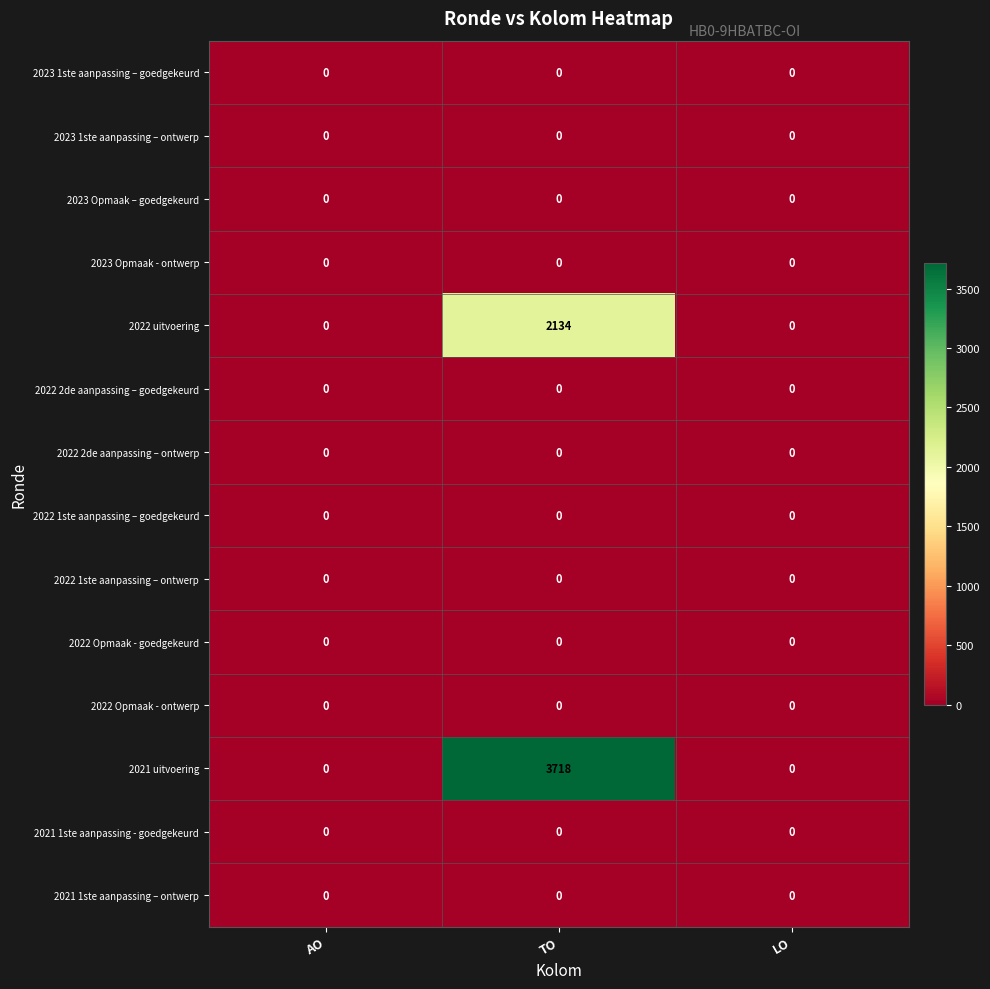

Which series has the widest spread of values?

2021 uitvoering